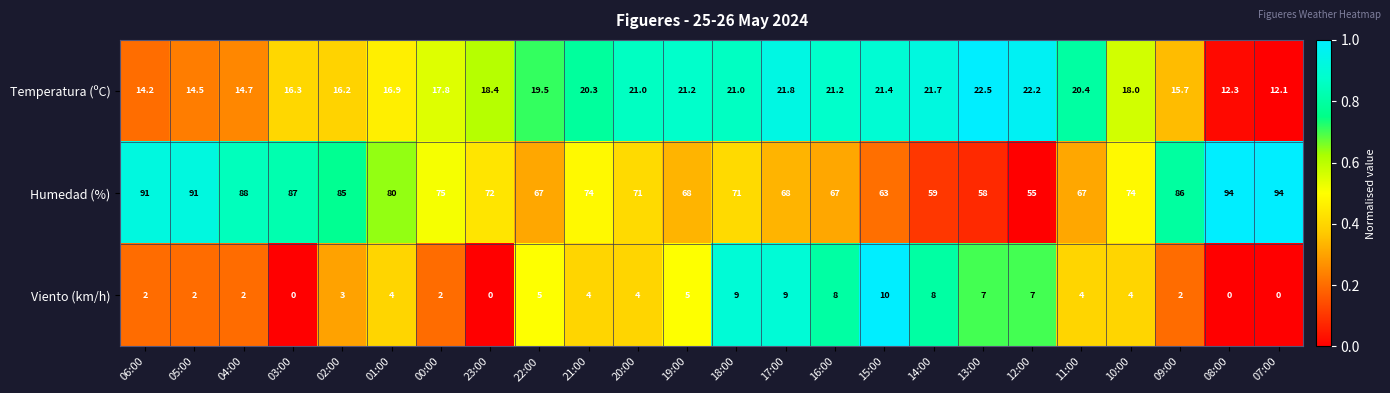

Which series has the widest spread of values?

Humedad (%)